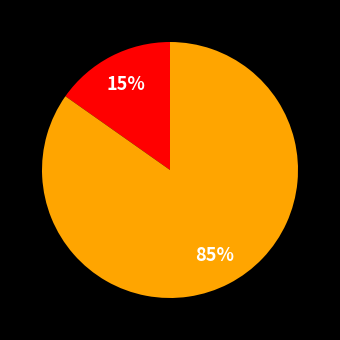

How many slices are in this pie chart?

2